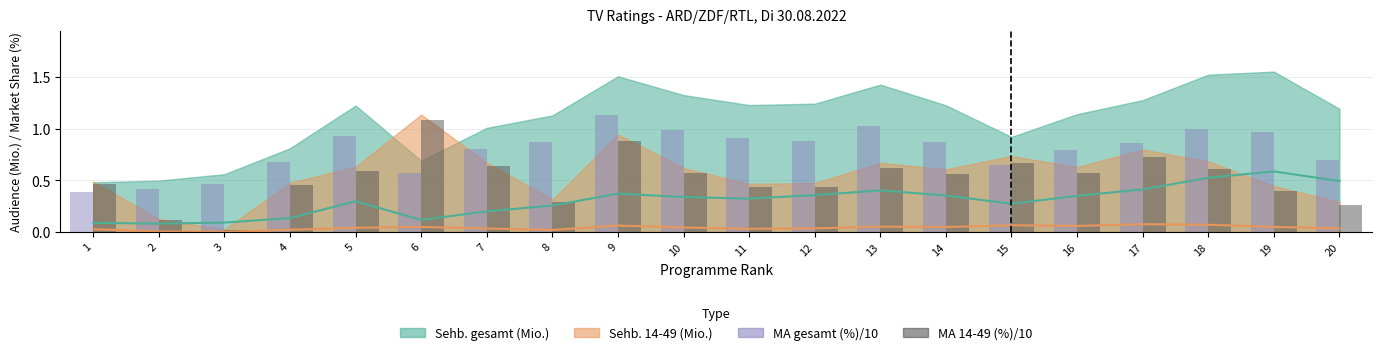

At which label is Sehb. gesamt (Mio.) line closest to 0?

2